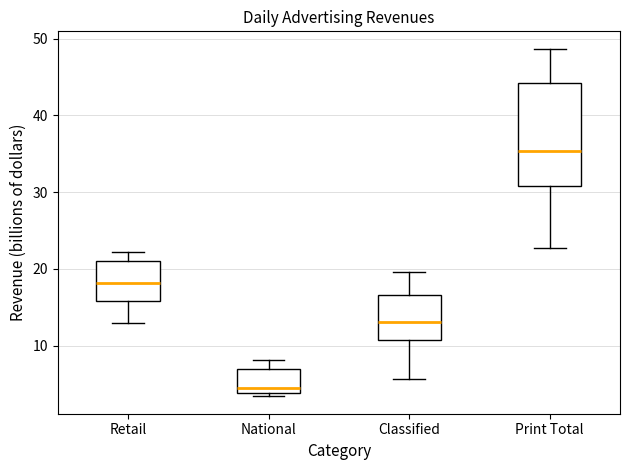

Which box's median line is the lowest?

National